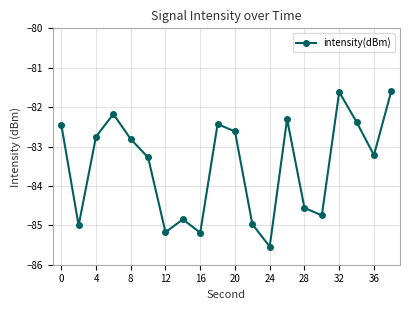

What is the maximum value shown in the chart?

-81.6